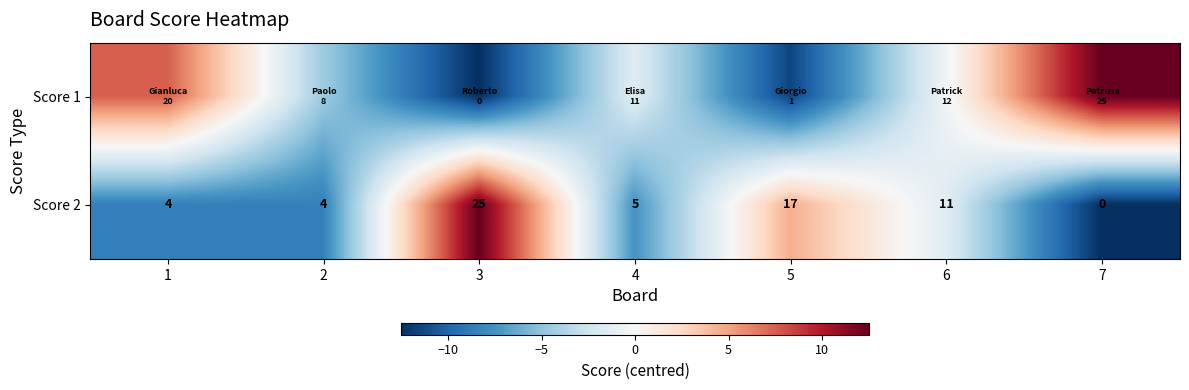

What is the difference between the Score 2 values at 4 and 3?

20.0